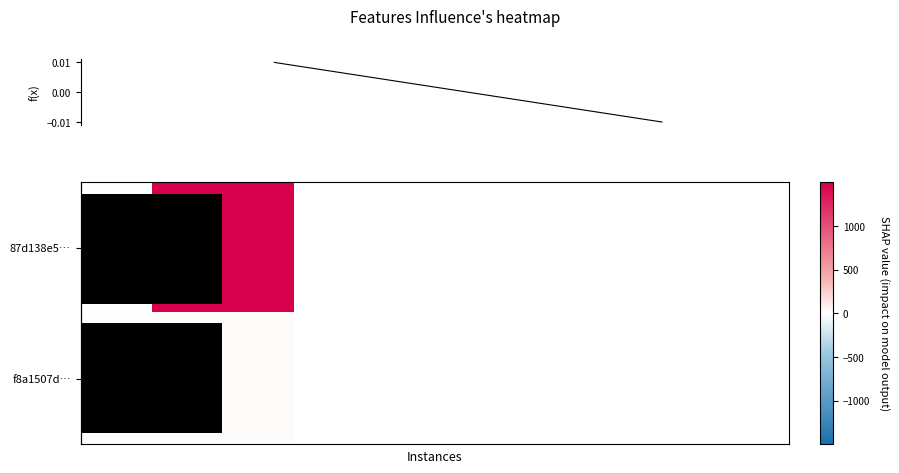

True or false: f(x) has a value of -0.0 at 1.

True